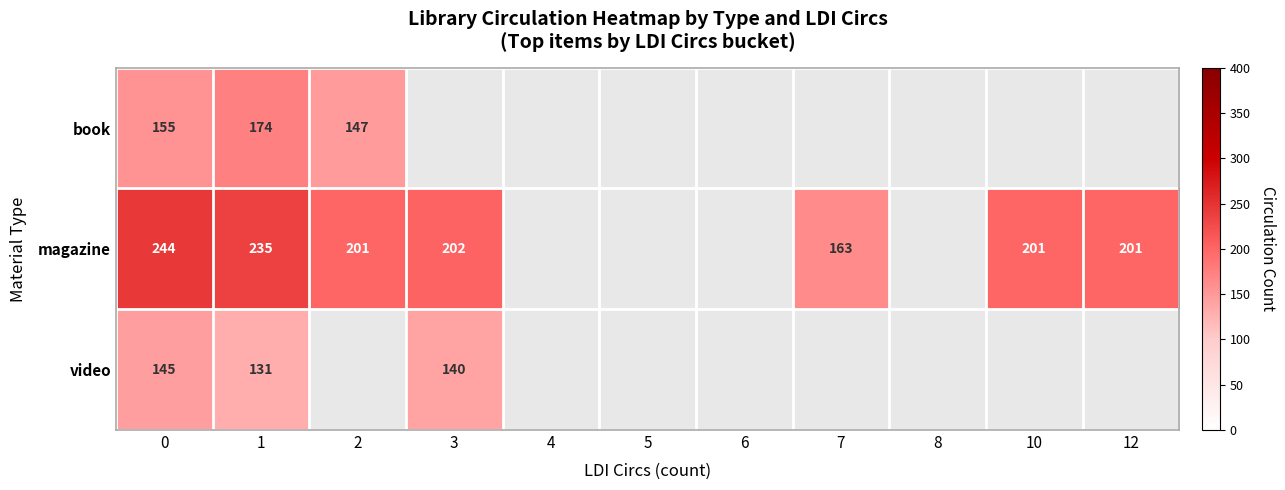

The value of magazine at 10 is 201. True or false?

True